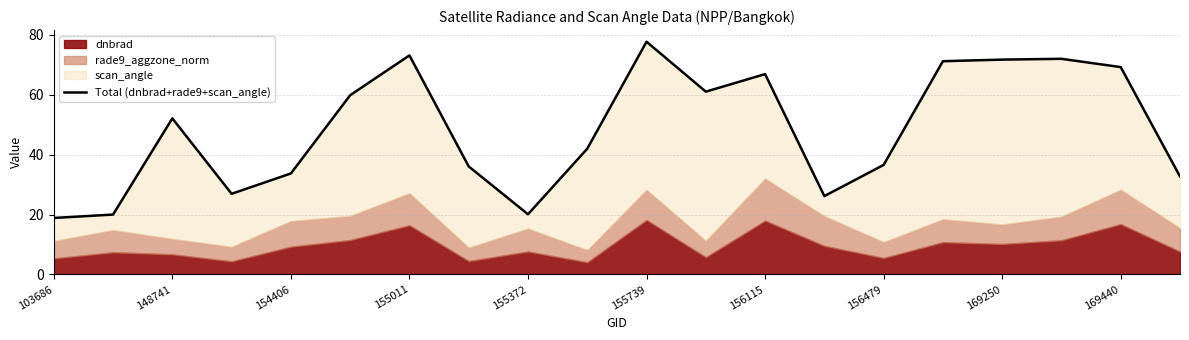

What is the approximate value at 169440?

42.0